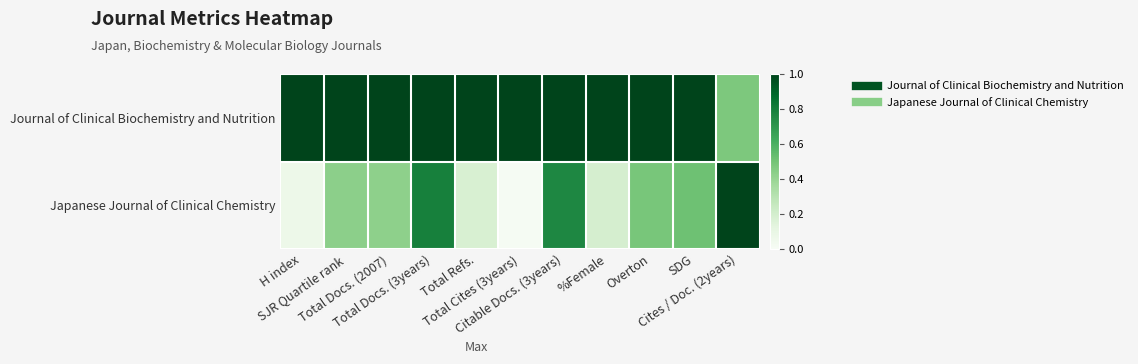

Which series has the largest total across all categories?

Journal of Clinical Biochemistry and Nutrition